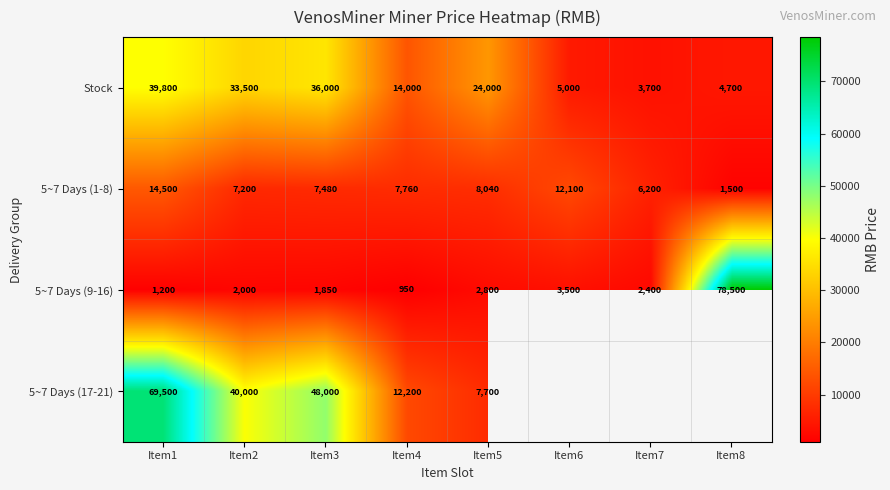

What is the sum of the Stock values at Item3 and Item4?

50000